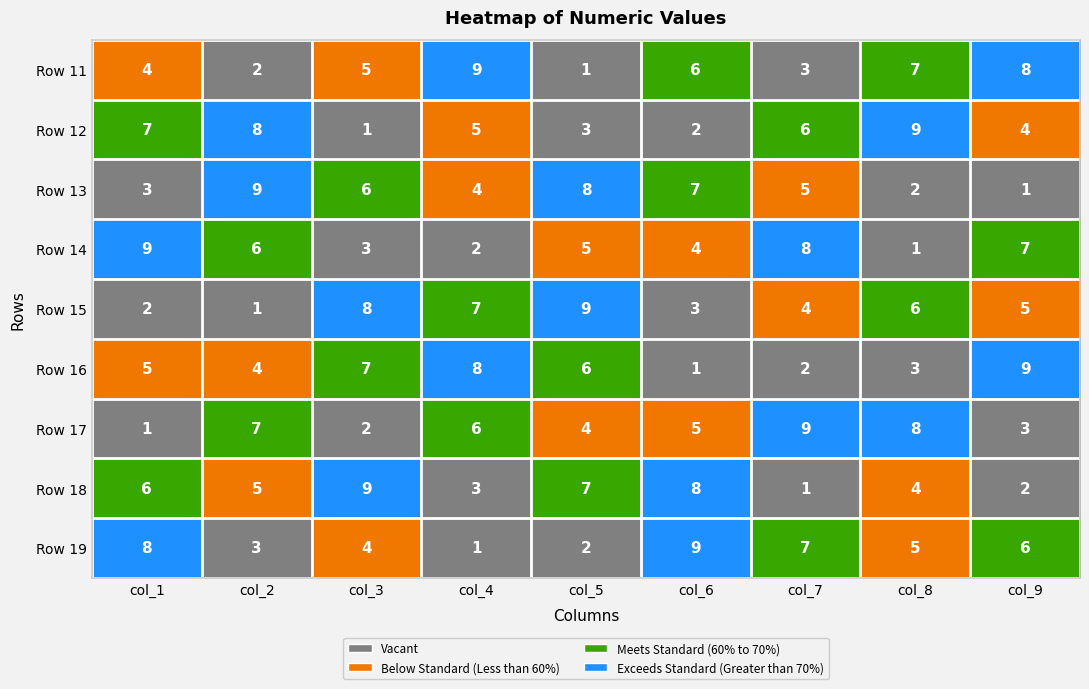

The value of Row 12 at col_5 is 3. True or false?

True